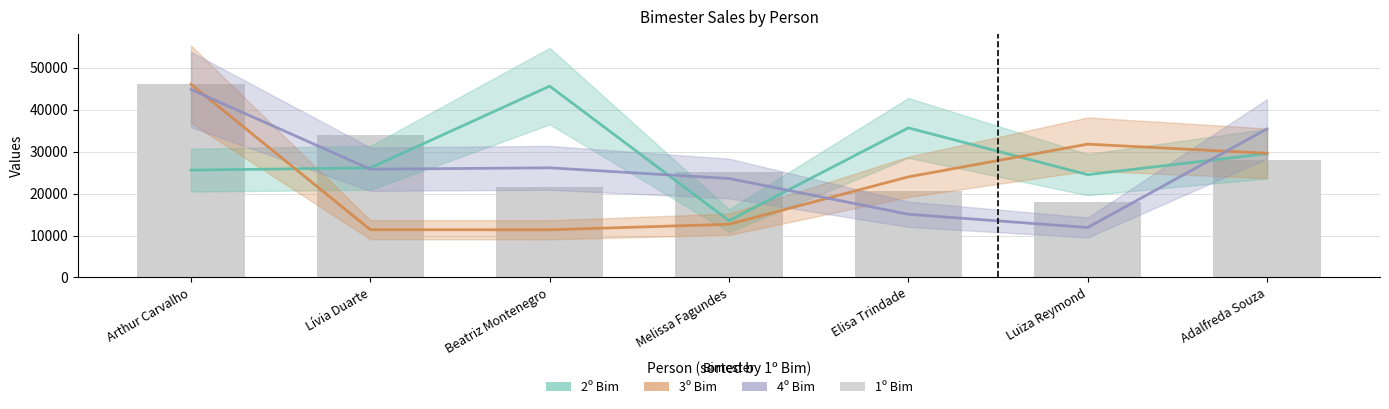

How many data points in 1º Bim are above 25255?

3